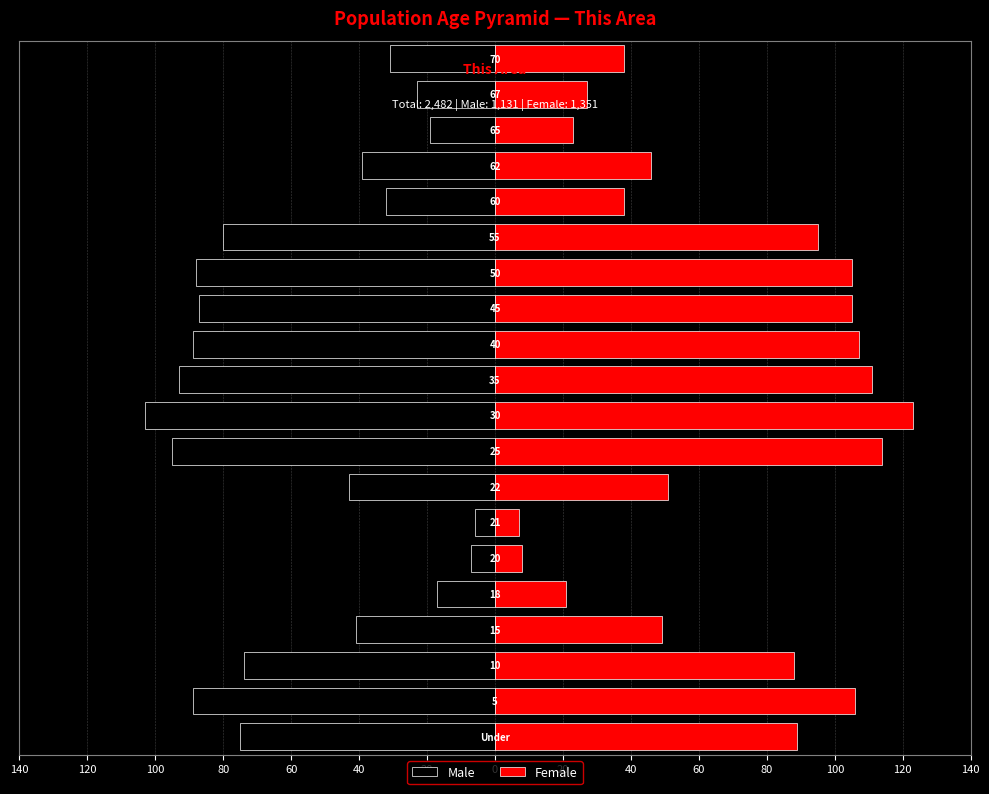

Is the value of Male at 60 greater than the value of Female at 20?

No